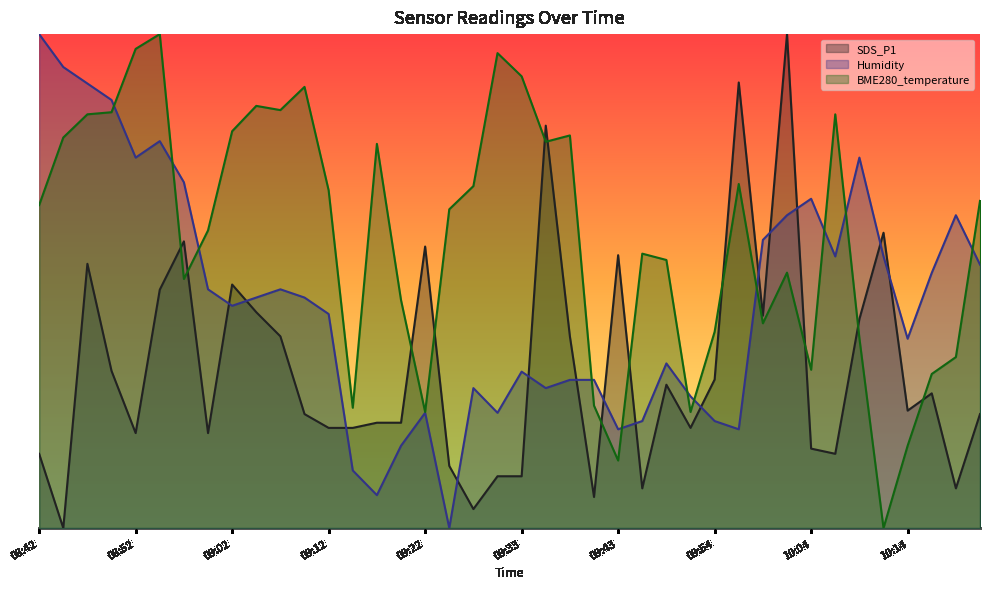

True or false: Humidity has a value of 0.0 at 09:25.

True